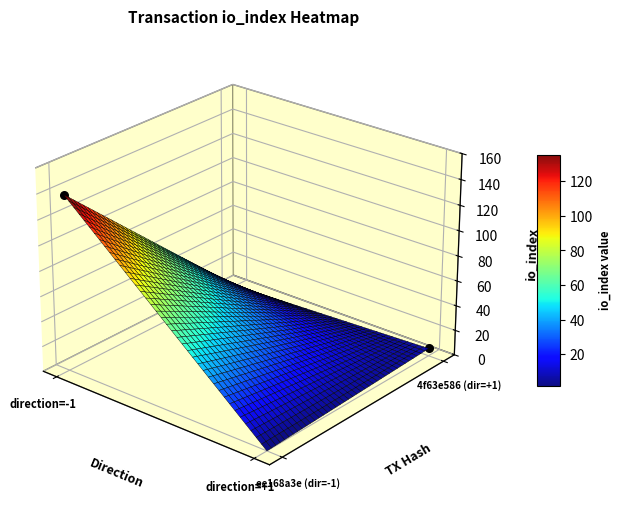

How many positive values does the ee168a3e1be74dee9fec3d184221a4cff0b3b74 series have?

1